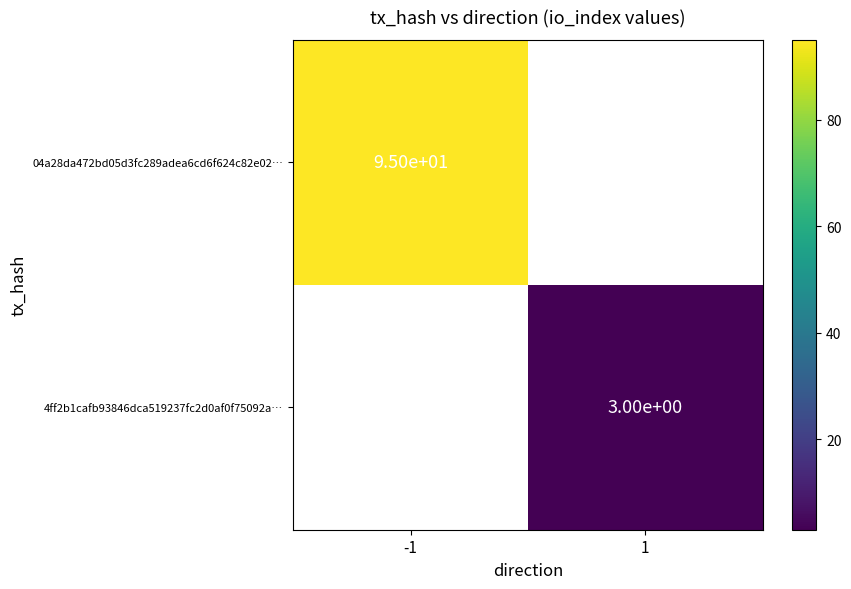

Is it true that 4ff2b1cafb93846dca519237fc2d0af0f75092a… equals 4 at 1?

False